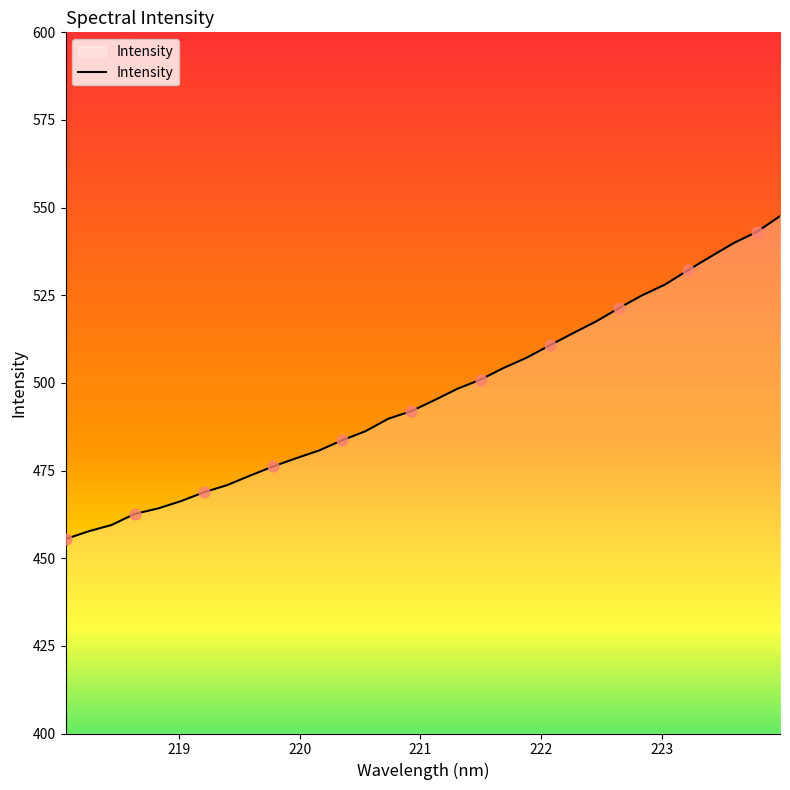

What is the greatest value displayed?

547.6